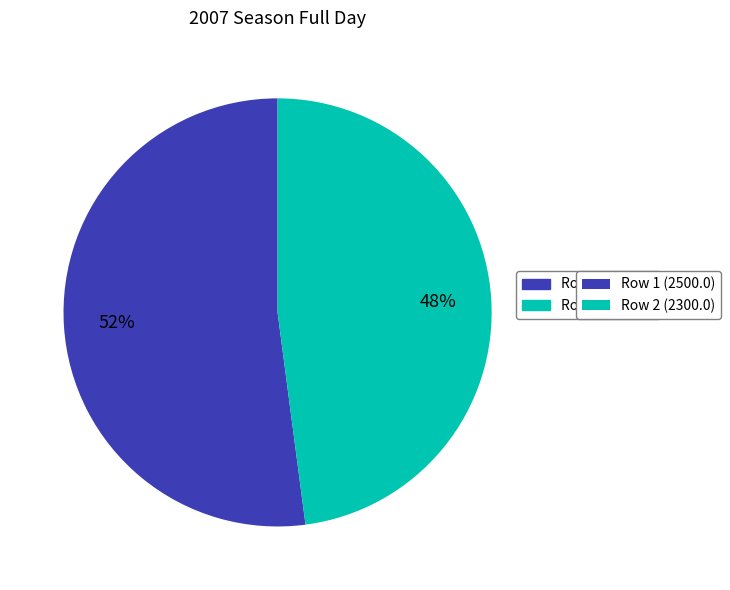

Is there any slice that represents more than half of the pie?

Yes